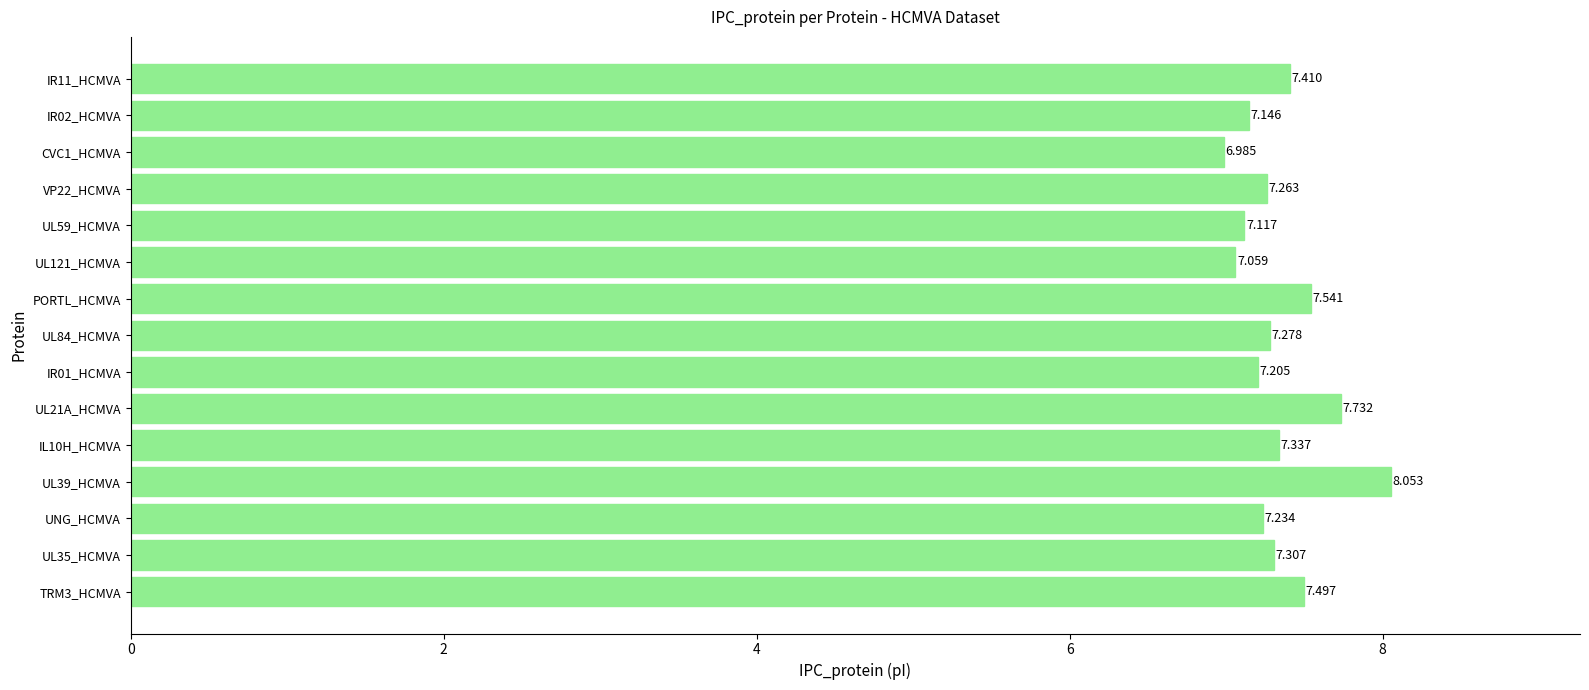

Rank the categories by value from highest to lowest.

UL39_HCMVA, UL21A_HCMVA, PORTL_HCMVA, TRM3_HCMVA, IR11_HCMVA, IL10H_HCMVA, UL35_HCMVA, UL84_HCMVA, VP22_HCMVA, UNG_HCMVA, IR01_HCMVA, IR02_HCMVA, UL59_HCMVA, UL121_HCMVA, CVC1_HCMVA